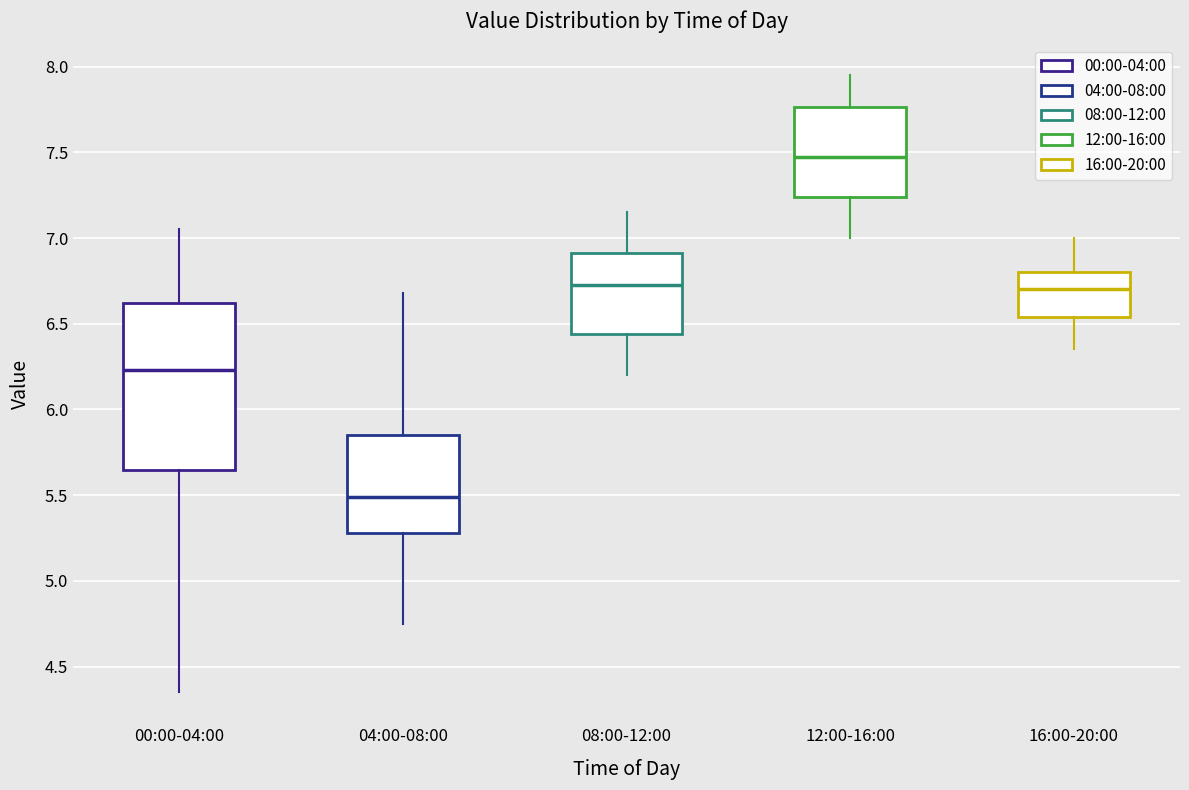

Reading left to right, read every box against the y-axis: the position of its median line, the range the box covers, and the ends of its whiskers. The values are not printed on the chart, so give them approximately, as read against the axis.

00:00-04:00: median 6.25, box 5.65 to 6.60, whiskers 4.35 to 7.05
04:00-08:00: median 5.50, box 5.30 to 5.85, whiskers 4.75 to 6.70
08:00-12:00: median 6.75, box 6.45 to 6.90, whiskers 6.20 to 7.15
12:00-16:00: median 7.50, box 7.25 to 7.75, whiskers 7.00 to 7.95
16:00-20:00: median 6.70, box 6.55 to 6.80, whiskers 6.35 to 7.00